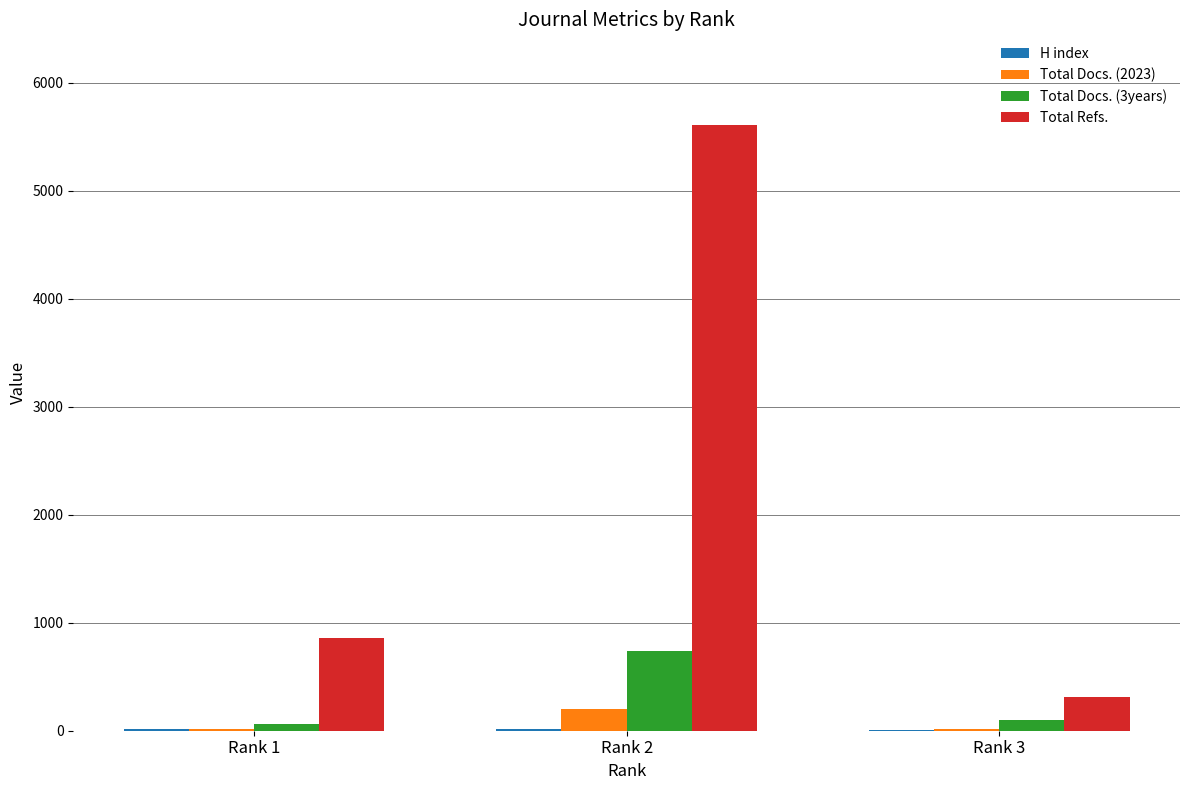

The value of Total Docs. (3years) at Rank 1 is 62. True or false?

True